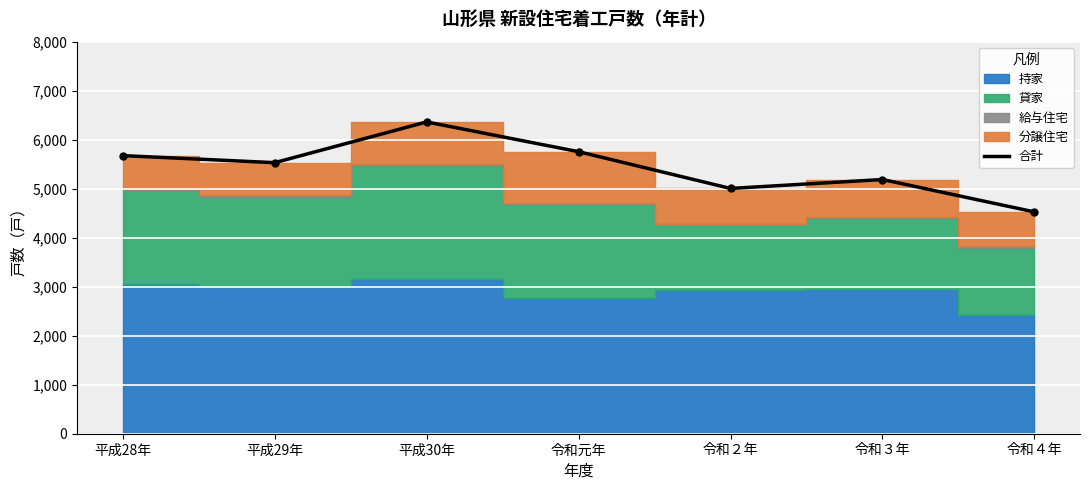

The value at 平成28年 is 7734. True or false?

False